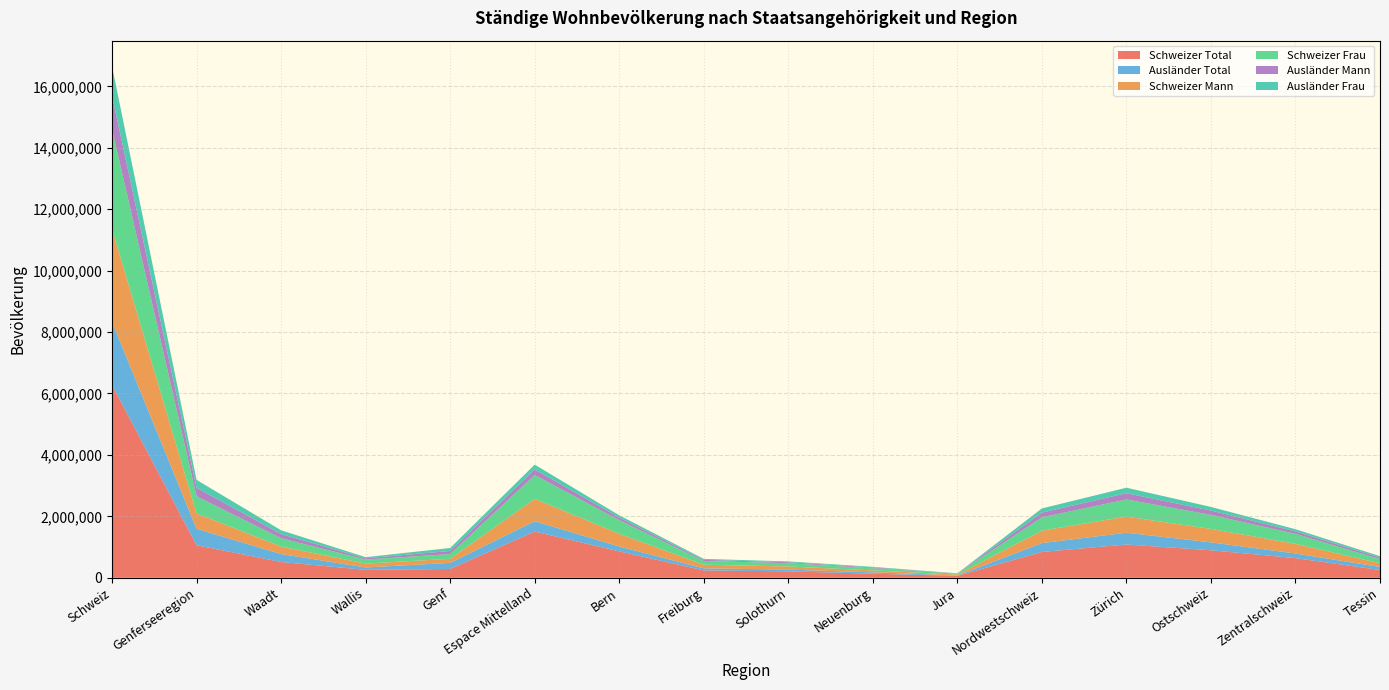

Reading left to right, what are all the values shown in this chart?

Schweizer Total: Schweiz=6278459	Genferseeregion=1059872	Waadt=513739	Wallis=258612	Genf=287521	Espace Mittelland=1504471	Bern=860017	Freiburg=240182	Solothurn=209355	Neuenburg=132556	Jura=62361	Nordwestschweiz=841131	Zürich=1083372	Ostschweiz=895674	Zentralschweiz=639651	Tessin=254288
Ausländer Total: Schweiz=2048667	Genferseeregion=533967	Waadt=259668	Wallis=77084	Genf=197215	Espace Mittelland=337780	Bern=157466	Freiburg=67279	Solothurn=57063	Neuenburg=45551	Jura=10421	Nordwestschweiz=287592	Zürich=383052	Ostschweiz=257811	Zentralschweiz=150807	Tessin=97658
Schweizer Mann: Schweiz=3035325	Genferseeregion=502332	Waadt=243125	Wallis=125386	Genf=133821	Espace Mittelland=727814	Bern=414970	Freiburg=117775	Solothurn=102103	Neuenburg=62593	Jura=30373	Nordwestschweiz=406420	Zürich=524820	Ostschweiz=438014	Zentralschweiz=316334	Tessin=119591
Schweizer Frau: Schweiz=3243134	Genferseeregion=557540	Waadt=270614	Wallis=133226	Genf=153700	Espace Mittelland=776657	Bern=445047	Freiburg=122407	Solothurn=107252	Neuenburg=69963	Jura=31988	Nordwestschweiz=434711	Zürich=558552	Ostschweiz=457660	Zentralschweiz=323317	Tessin=134697
Ausländer Mann: Schweiz=1086146	Genferseeregion=277595	Waadt=135949	Wallis=41040	Genf=100606	Espace Mittelland=179598	Bern=83288	Freiburg=35954	Solothurn=30336	Neuenburg=24428	Jura=5592	Nordwestschweiz=152689	Zürich=203697	Ostschweiz=139447	Zentralschweiz=81245	Tessin=51875
Ausländer Frau: Schweiz=962521	Genferseeregion=256372	Waadt=123719	Wallis=36044	Genf=96609	Espace Mittelland=158182	Bern=74178	Freiburg=31325	Solothurn=26727	Neuenburg=21123	Jura=4829	Nordwestschweiz=134903	Zürich=179355	Ostschweiz=118364	Zentralschweiz=69562	Tessin=45783